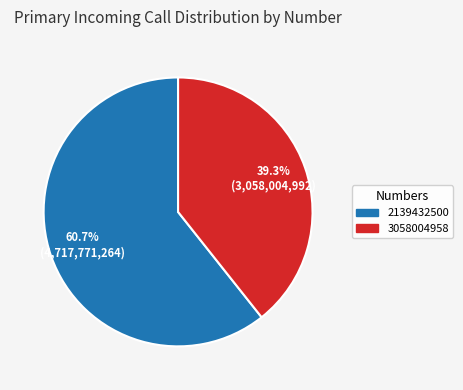

To the nearest percent, what portion does 2139432500 represent?

61%